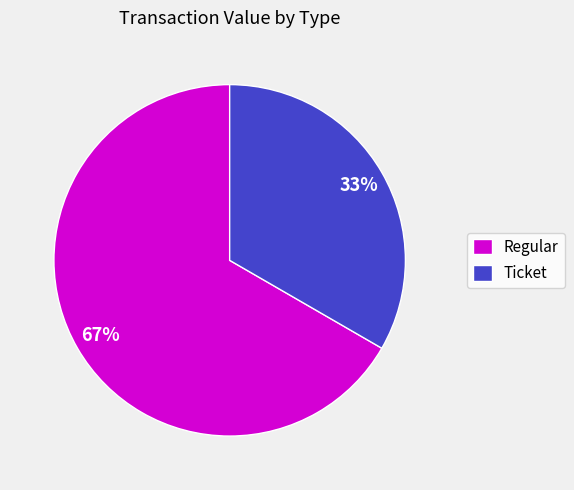

Does Regular represent more than half of the total?

Yes